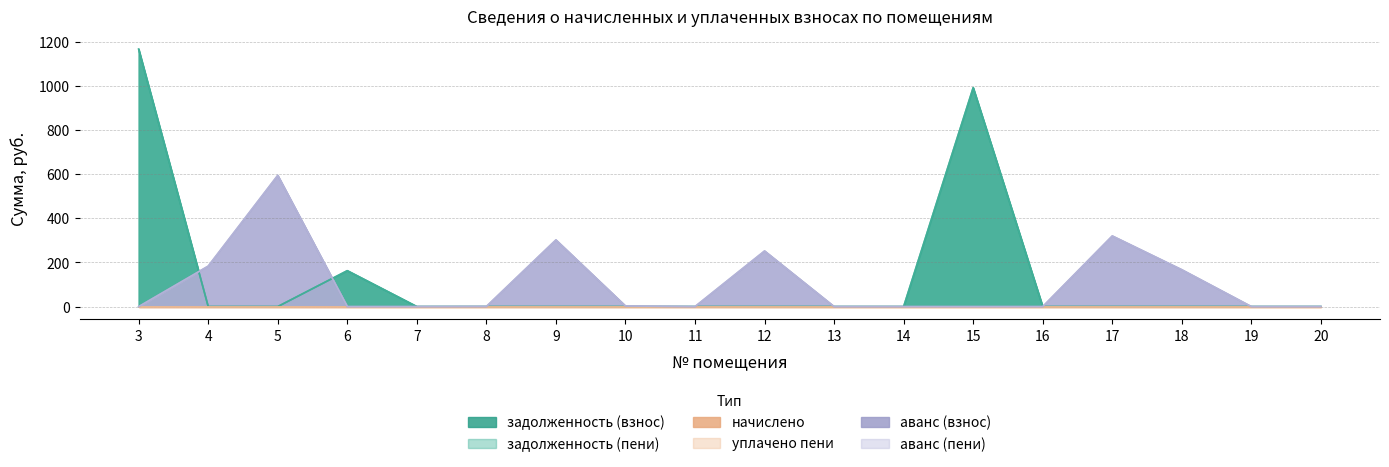

How many values in задолженность (пени) are above zero?

3